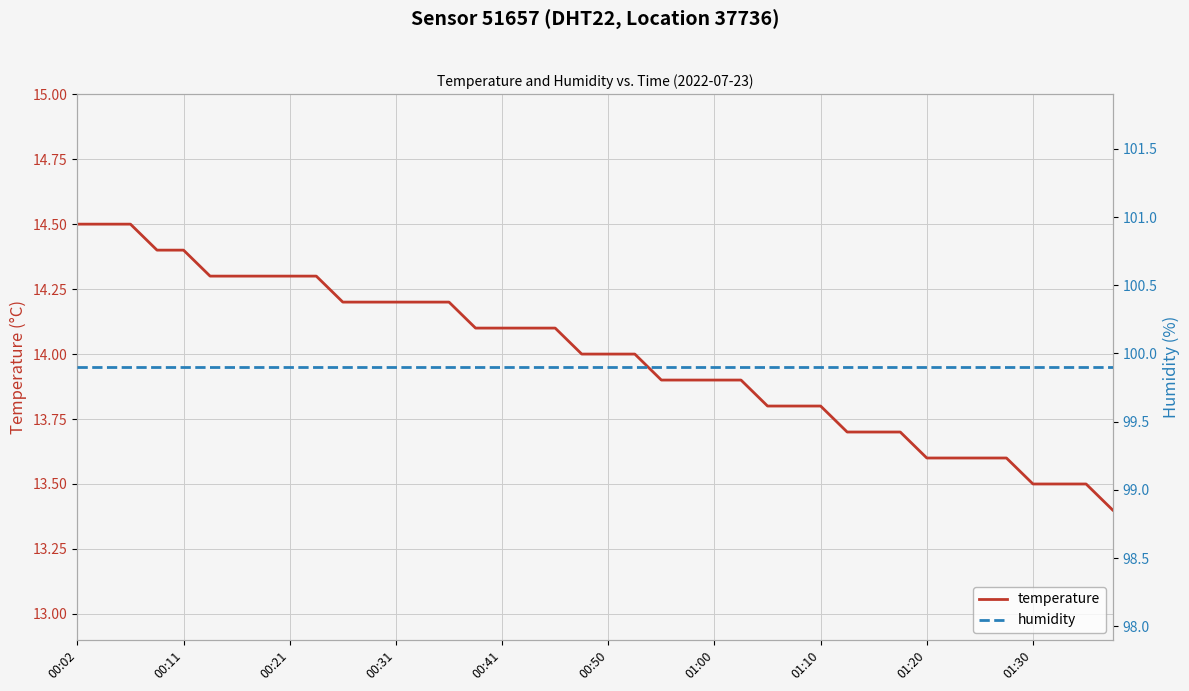

Where is temperature nearest to the value 13?

39